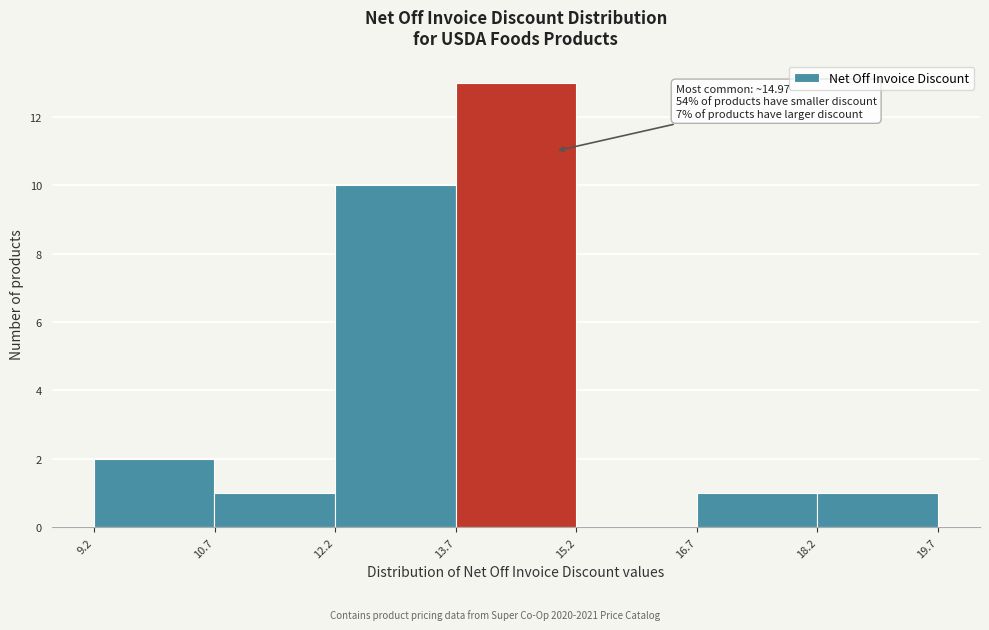

Over which range of the x-axis is the bar tallest?

13.8 to 15.2